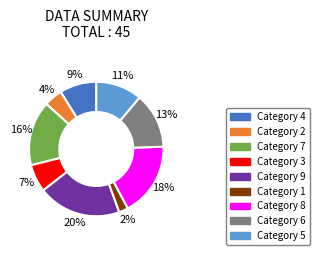

How many segments does this pie chart have?

9